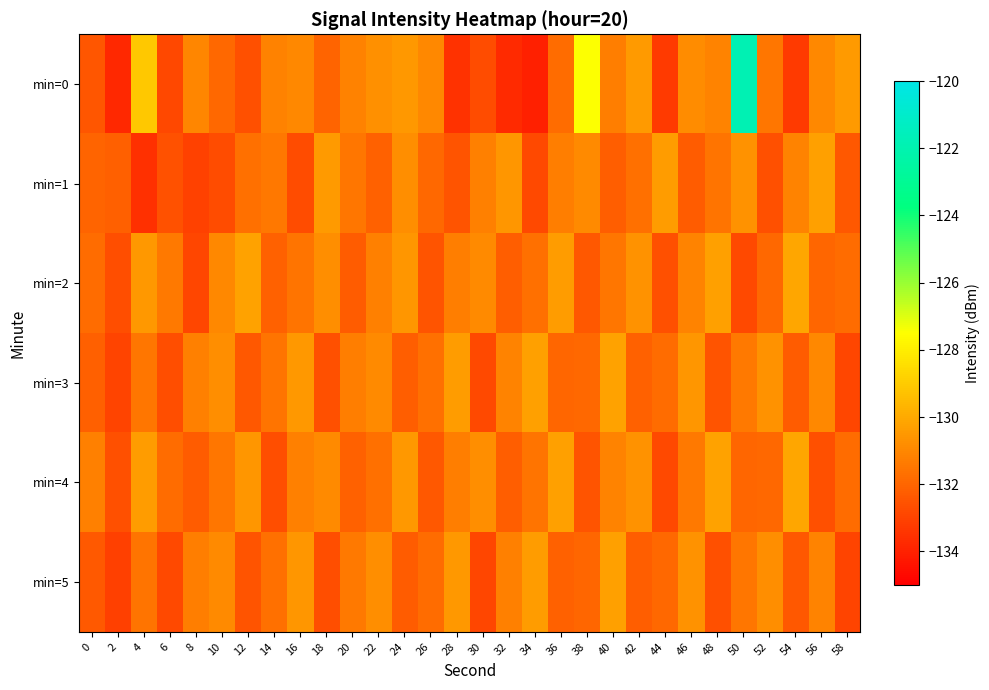

List the series in order of their peak value, lowest first.

min=1, min=5, min=3, min=2, min=4, min=0